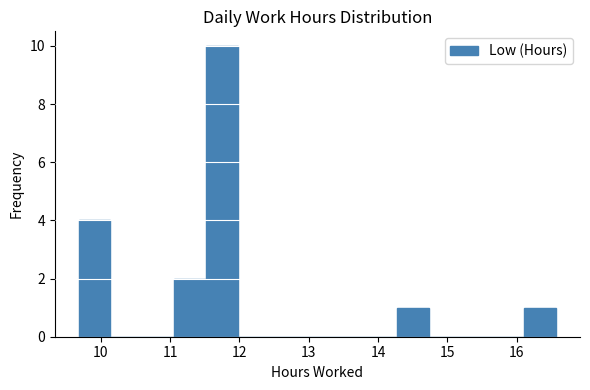

Reading left to right, list every bar in this chart as the range it spans on the x-axis followed by its height. Neither the bar edges nor the heights are printed on the chart, so give them approximately, as read against the axes.

9.7 to 10.1: 4
10.1 to 10.6: 0
10.6 to 11.1: 0
11.1 to 11.5: 2
11.5 to 12.0: 10
12.0 to 12.4: 0
12.4 to 12.9: 0
12.9 to 13.4: 0
13.4 to 13.8: 0
13.8 to 14.3: 0
14.3 to 14.7: 1
14.7 to 15.2: 0
15.2 to 15.7: 0
15.7 to 16.1: 0
16.1 to 16.6: 1